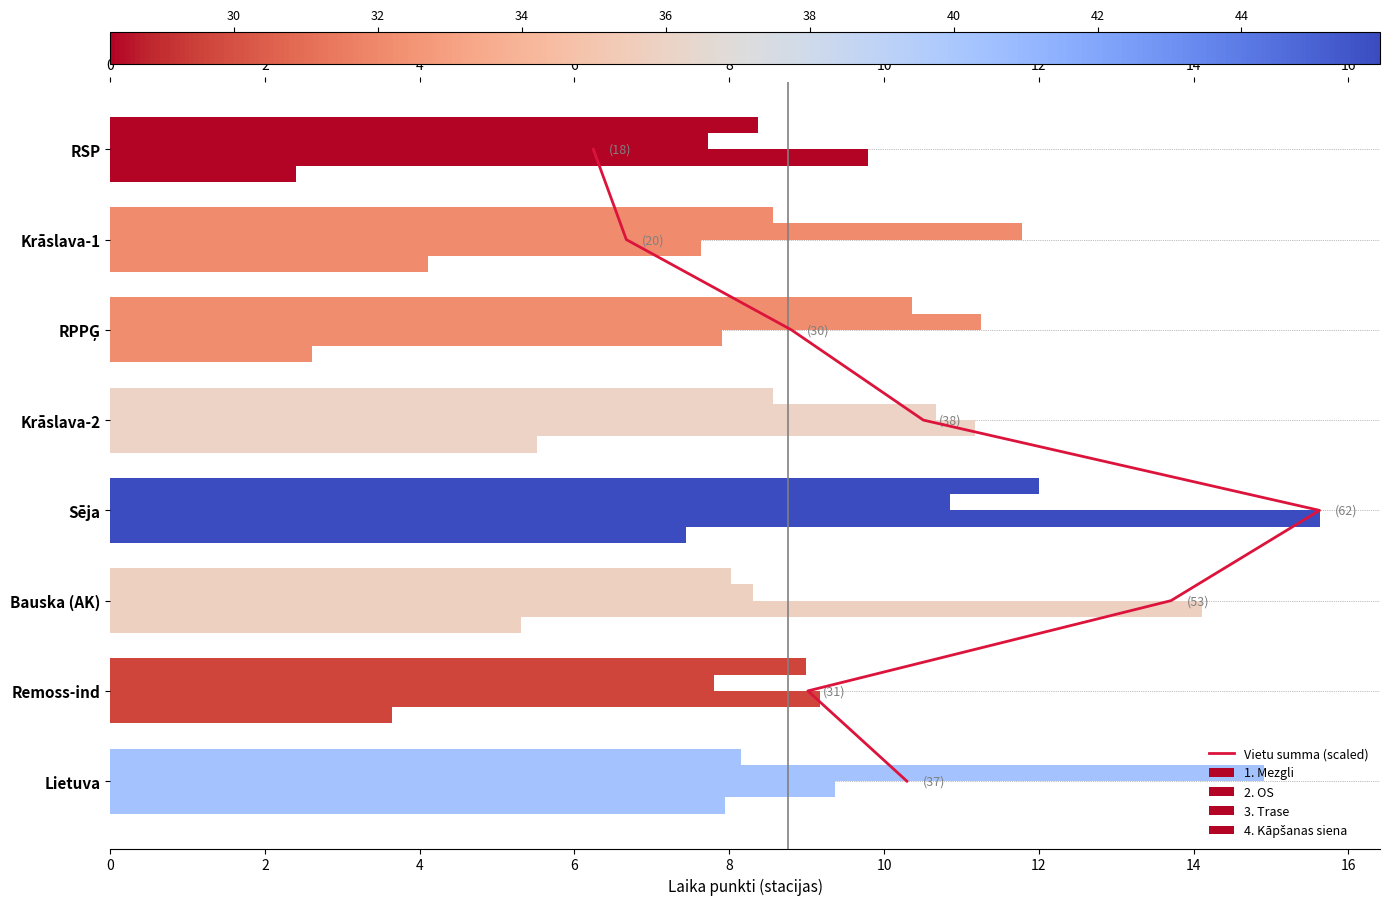

How many data points in 4. Kāpšanas siena are above 5?

4